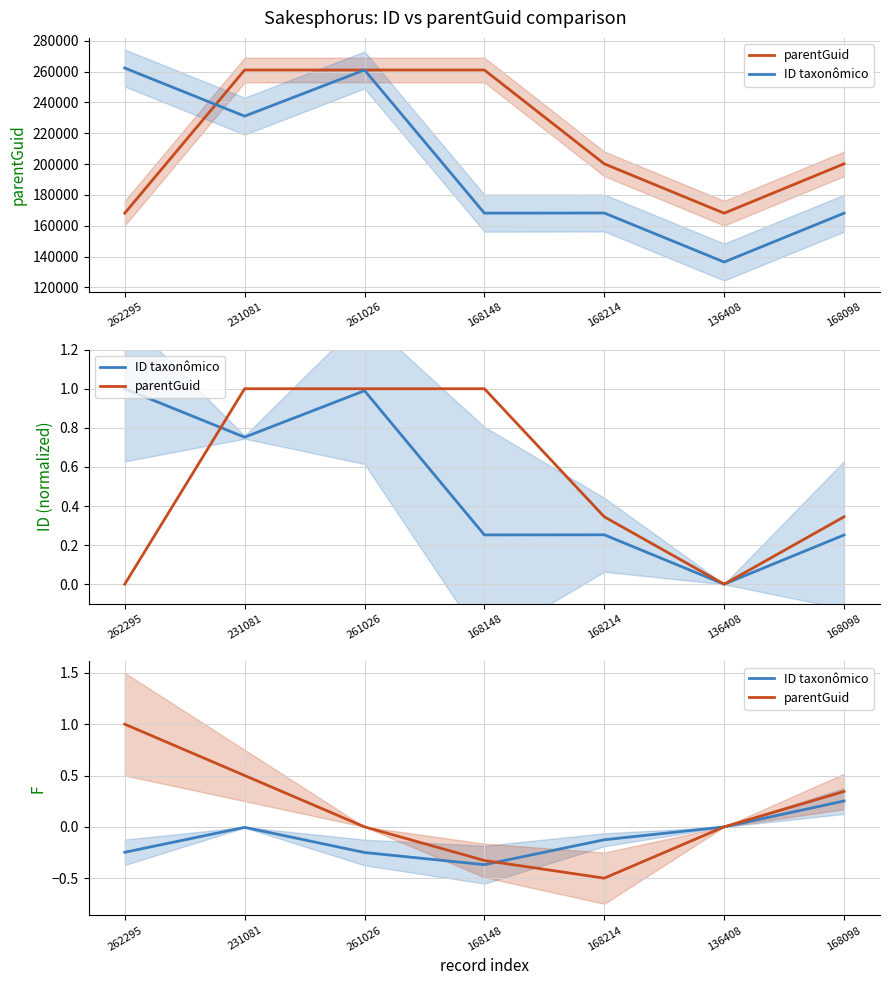

What is the minimum value for ID taxonômico?

-0.4